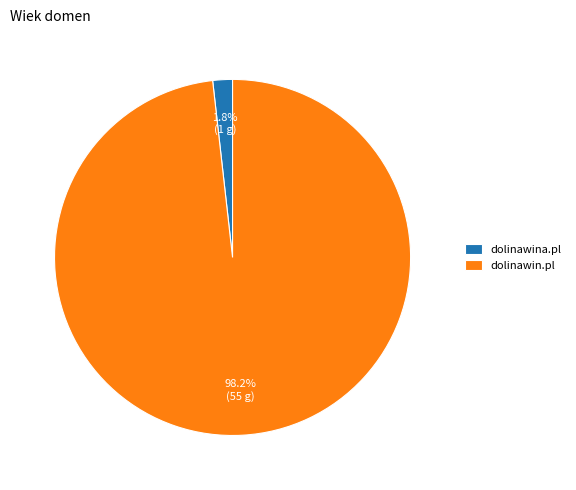

Which category accounts for the majority?

dolinawin.pl